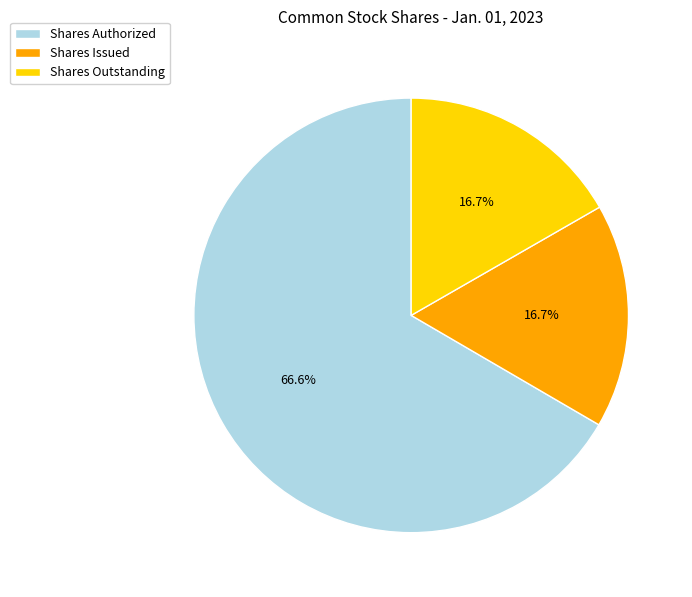

Do Shares Authorized and Shares Outstanding together represent more than half of the pie?

Yes